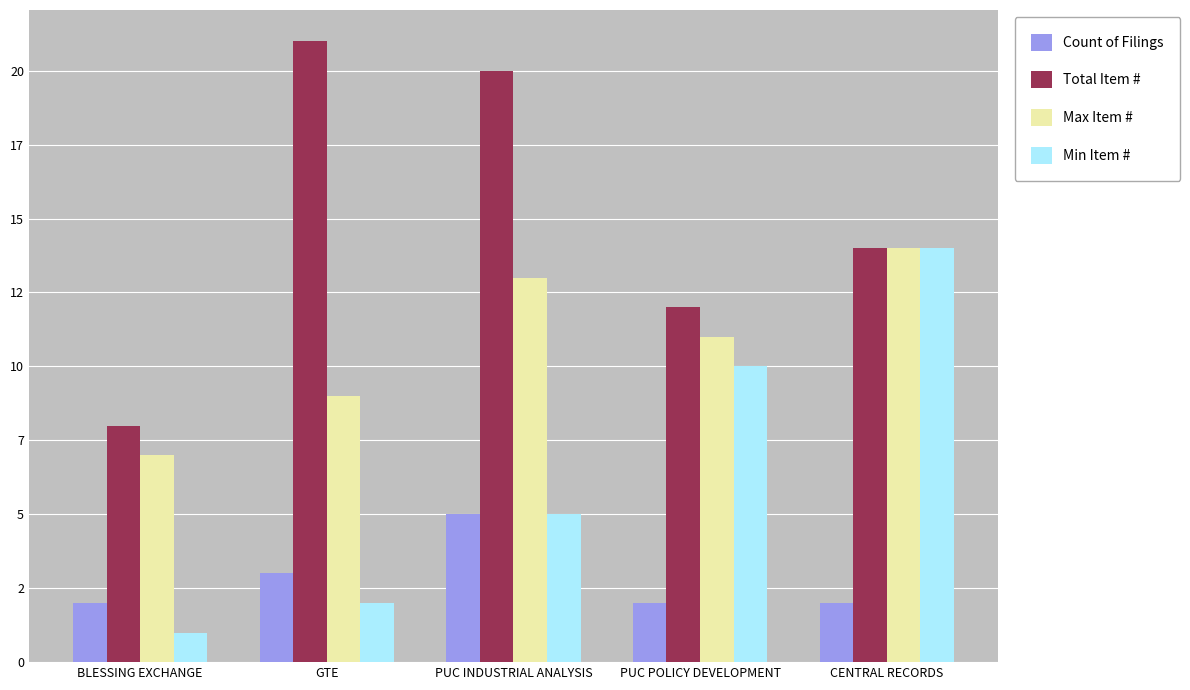

What are all the series names shown in the legend?

Count of Filings, Total Item #, Max Item #, Min Item #